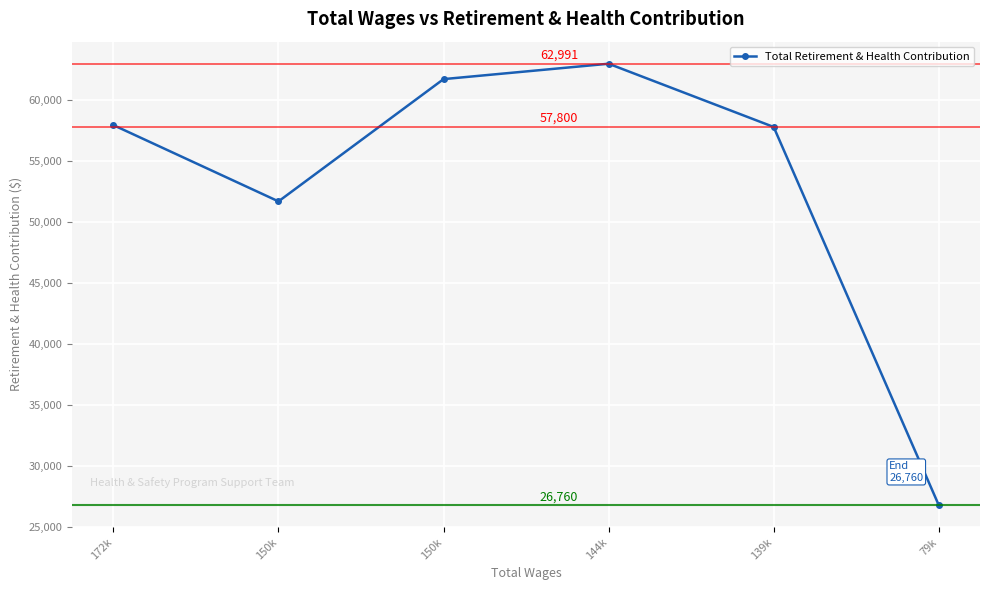

List the labels in order of value, smallest first.

79k, 150k, 139k, 172k, 150k, 144k